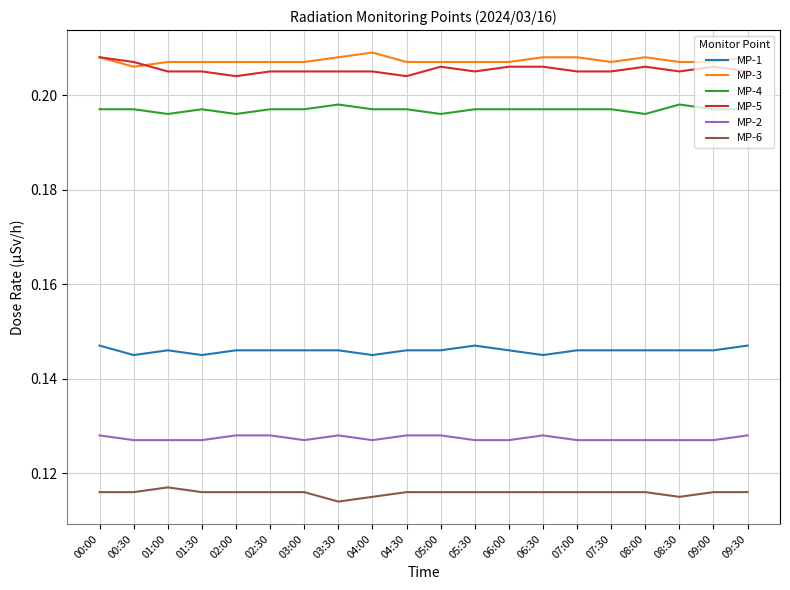

True or false: MP-2 and MP-4 intersect in this chart.

False